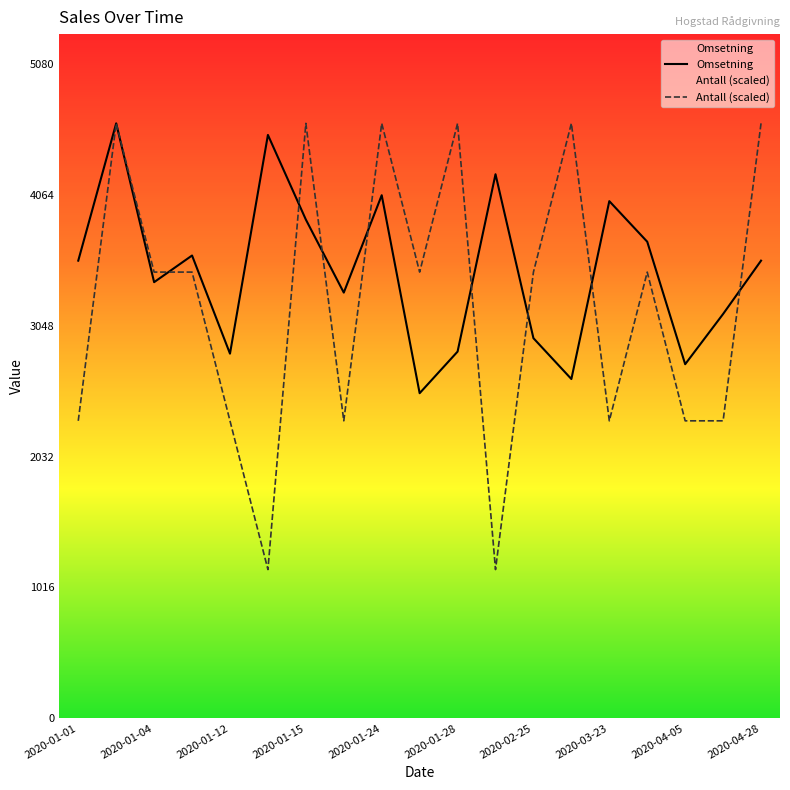

What is the value of the Omsetning point at the 4th from the left?

3593.0